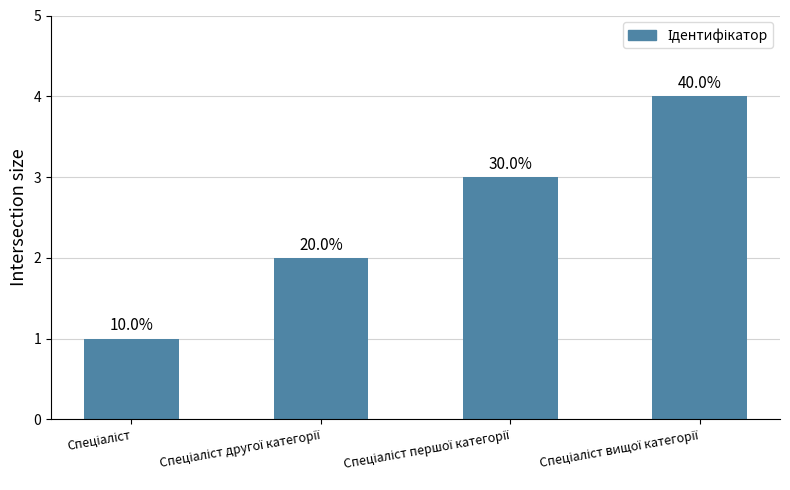

What is the change in value from Спеціаліст другої категорії to Спеціаліст вищої категорії?

+2